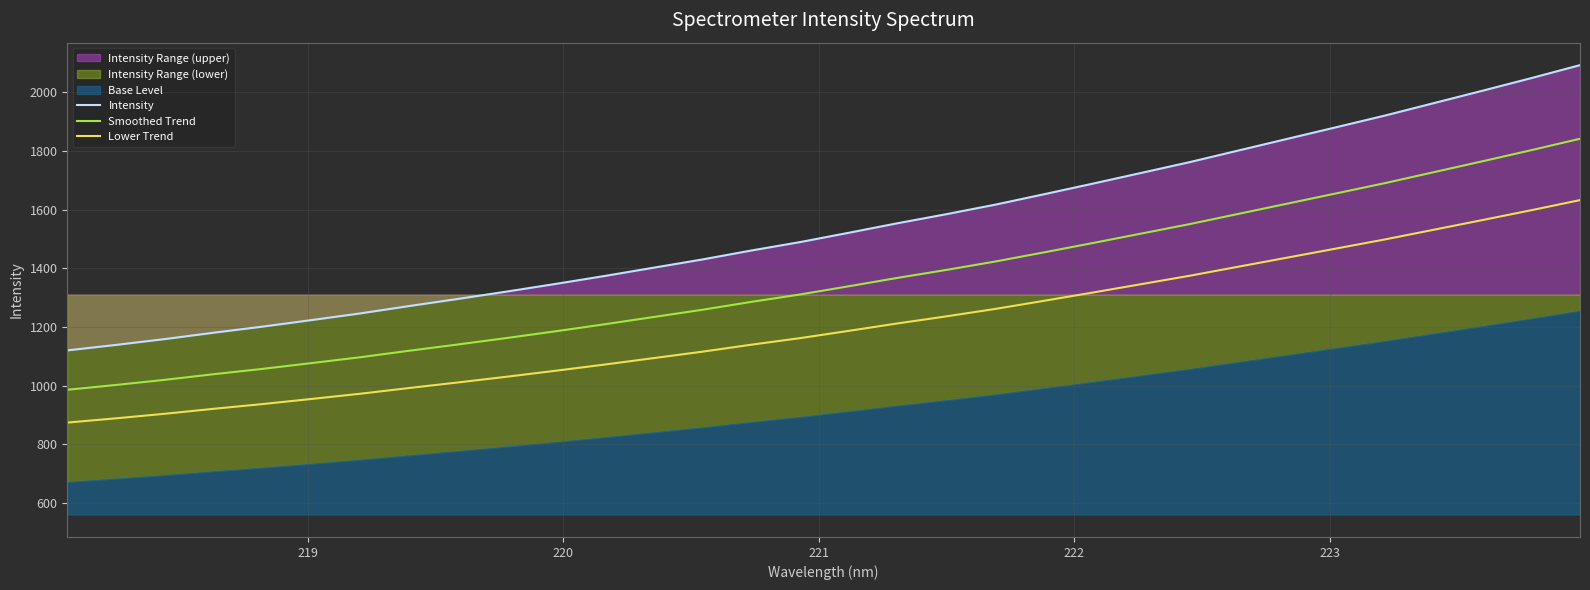

True or false: Smoothed Trend and Lower Trend intersect in this chart.

False